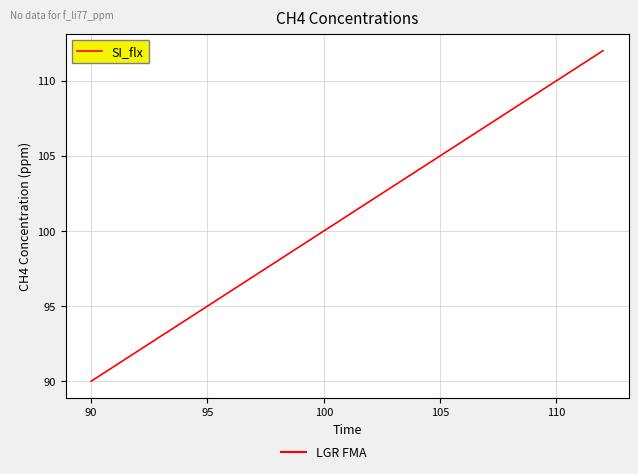

How many values are between 90 and 112?

2